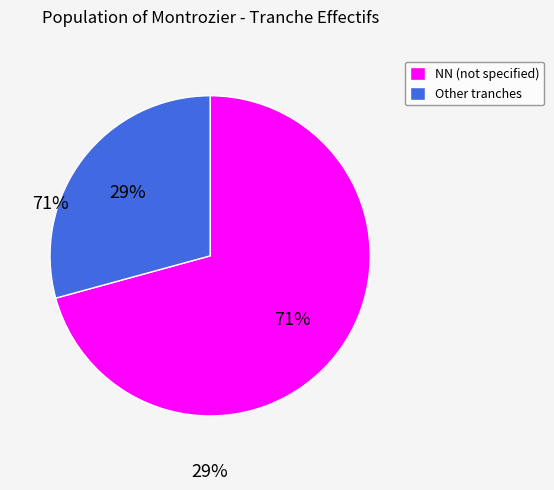

Which slice is the smallest?

Other tranches